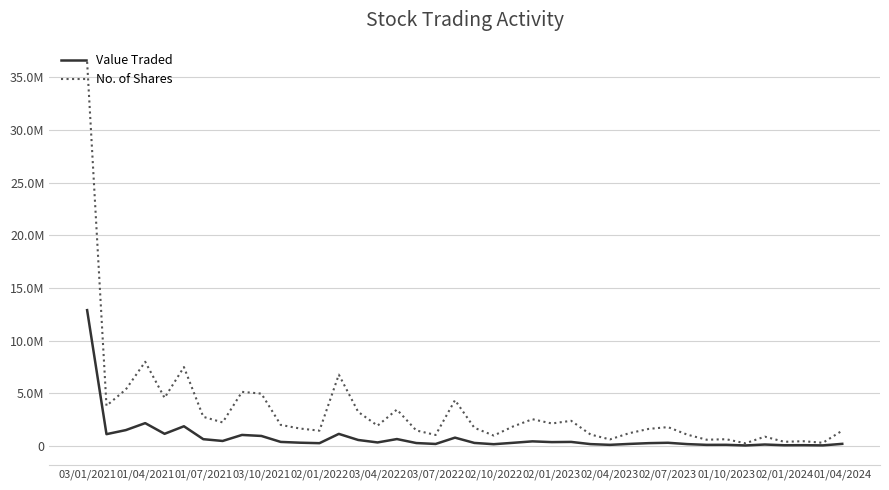

Does the chart have visible grid lines?

Yes